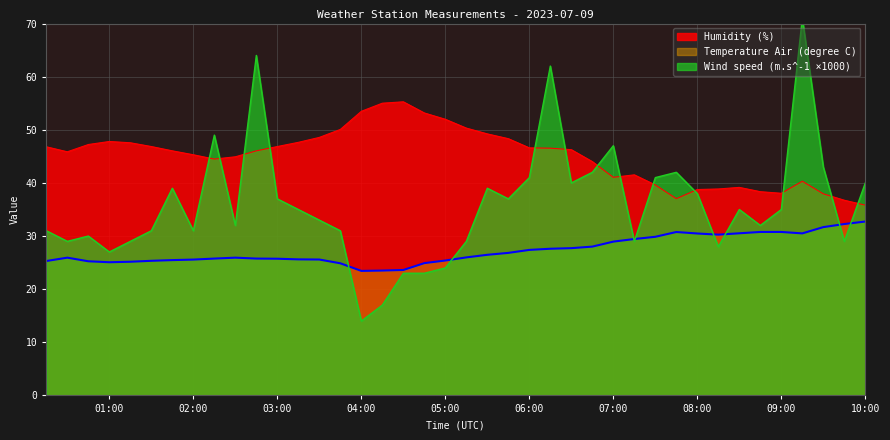

List the series in order of their overall mean, highest first.

Humidity (%), Wind speed (m.s^-1), Temperature Air (degree C)